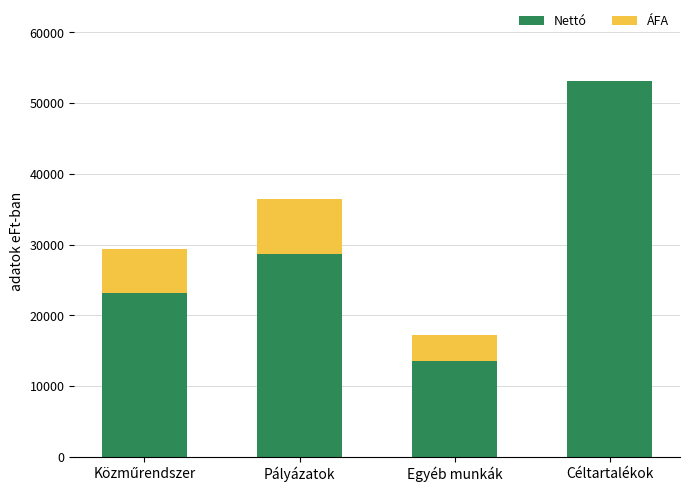

At which category is the sum across all series the highest?

Céltartalékok